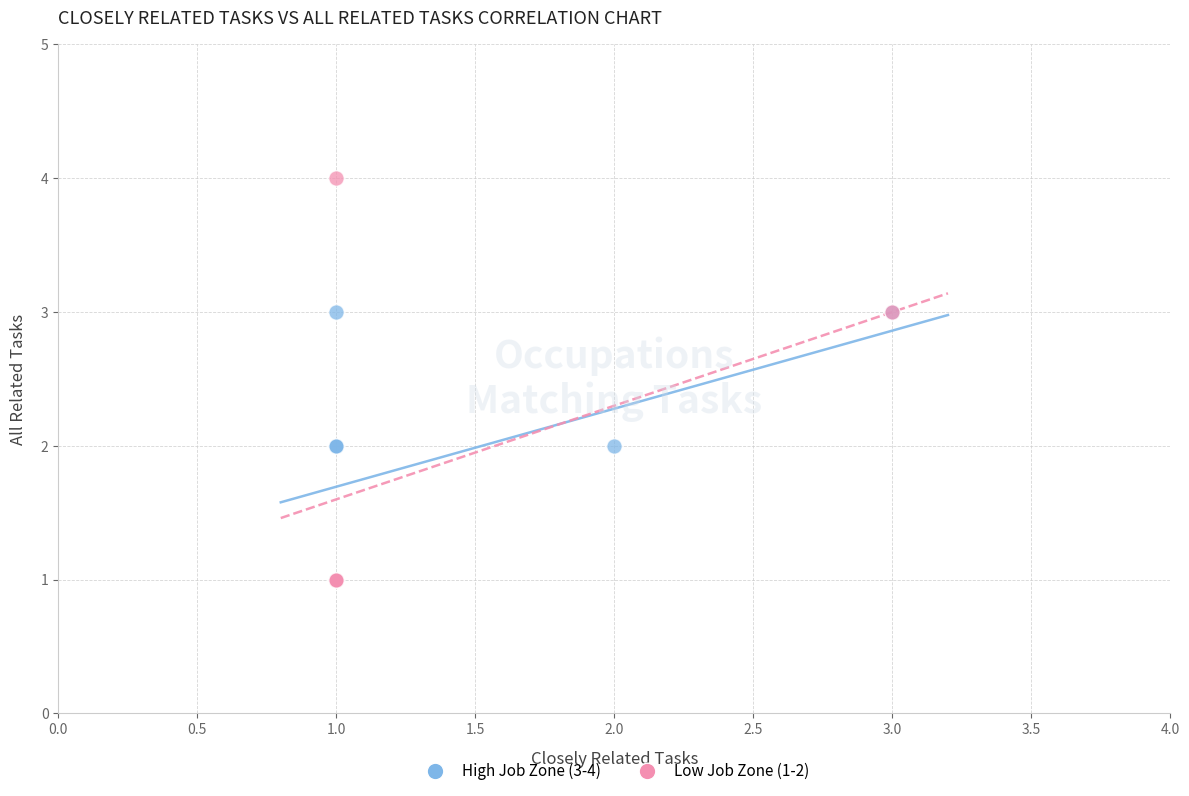

What are all the series names shown in the legend?

High Job Zone (3-4), Low Job Zone (1-2)